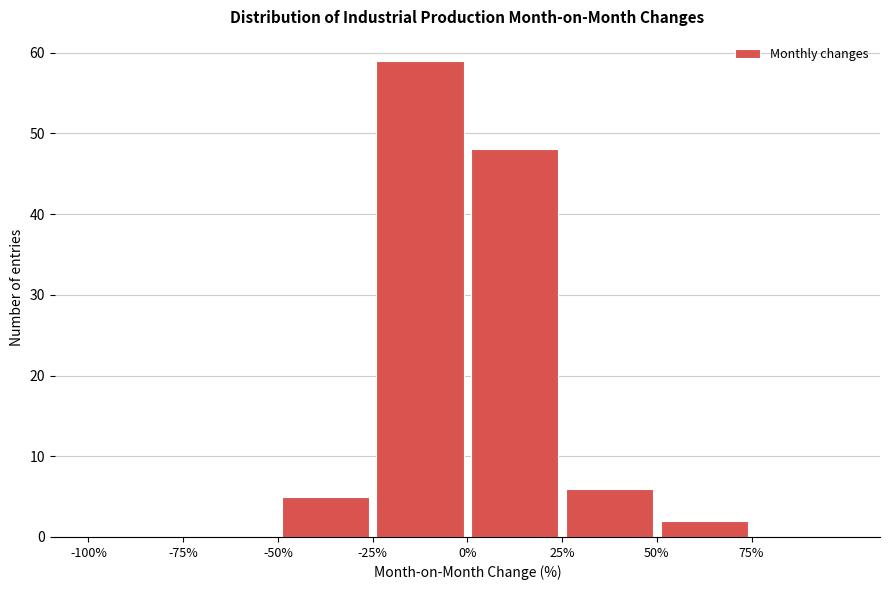

Reading left to right, list every bar in this chart as the range it spans on the x-axis followed by its height. The values are not printed on the chart, so give them approximately, as read against the axis.

-100 to -75: 0
-75 to -50: 0
-50 to -25: 5
-25 to 0: 59
0 to 25: 48
25 to 50: 6
50 to 75: 2
75 to 100: 0